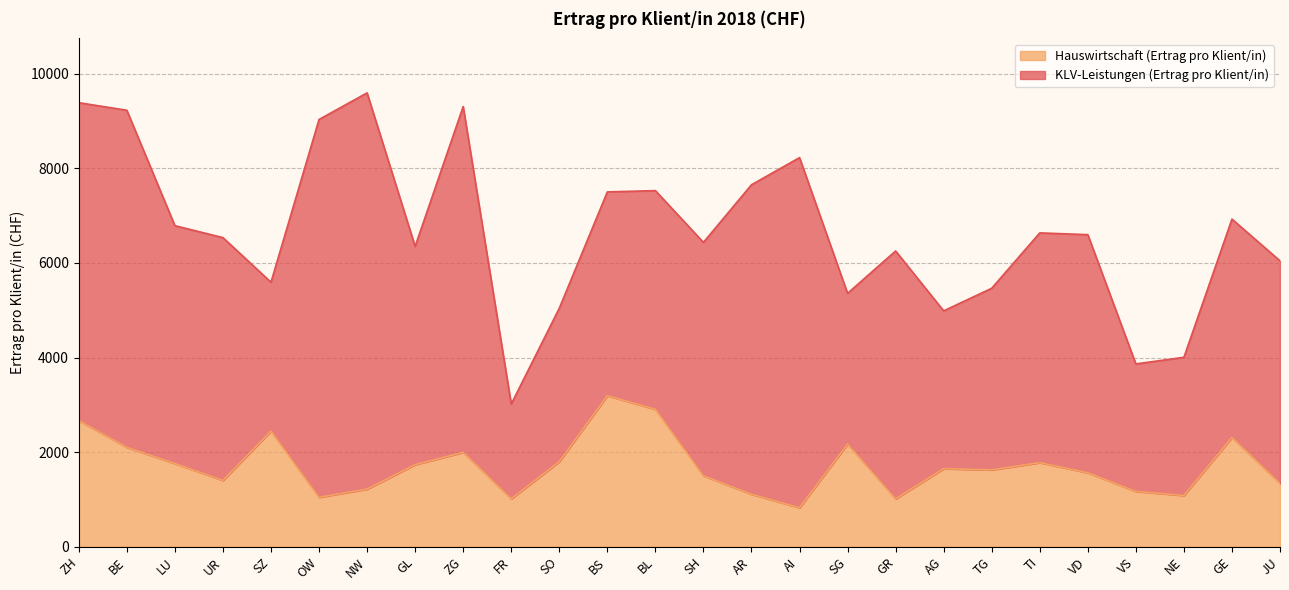

Where is the data nearest to the value 2008?

ZG